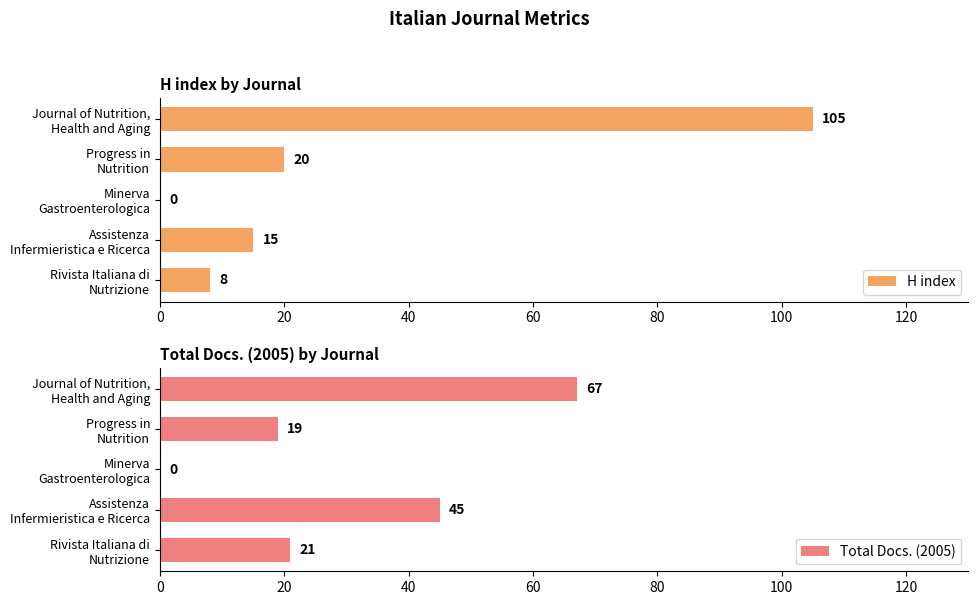

What is the sum of all Total Docs. (2005) values?

152